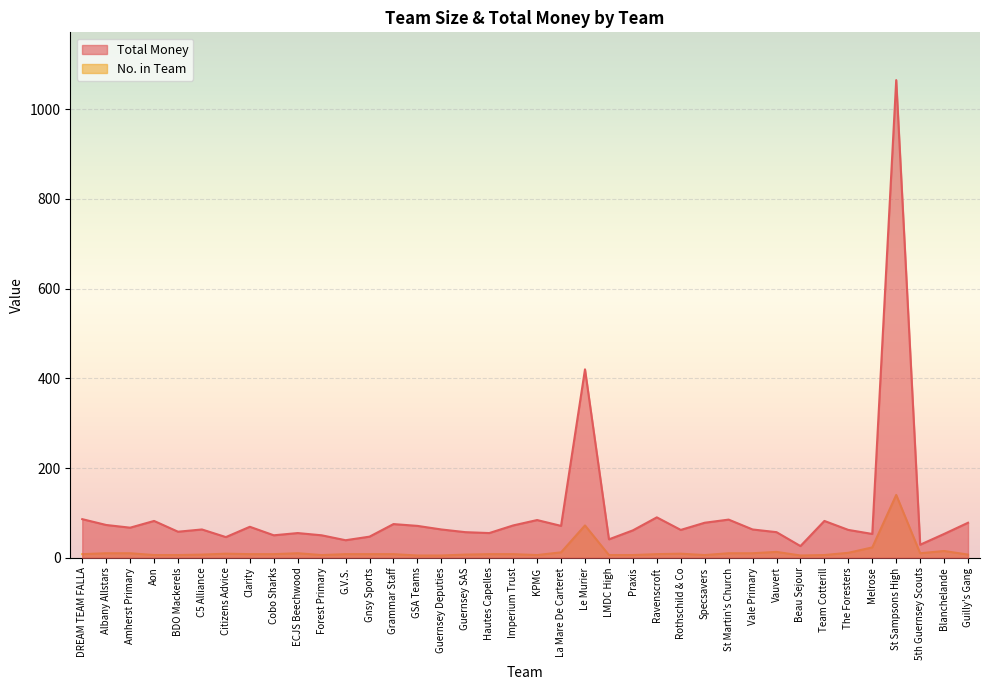

Is the value of Total Money at Specsavers greater than the value of No. in Team at G.V.S.?

Yes